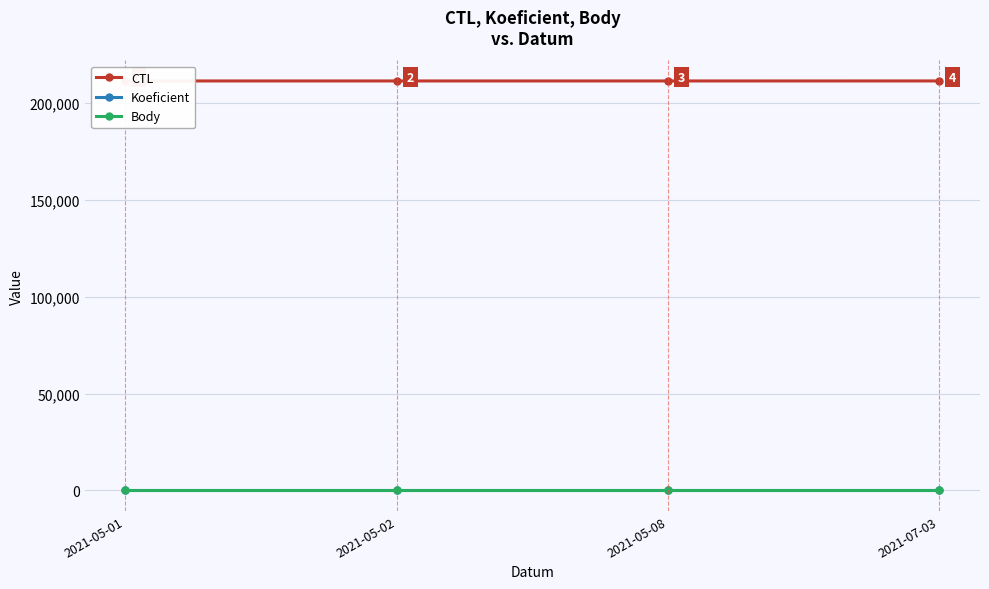

What is the value of the Koeficient point at the 1st from the left?

2